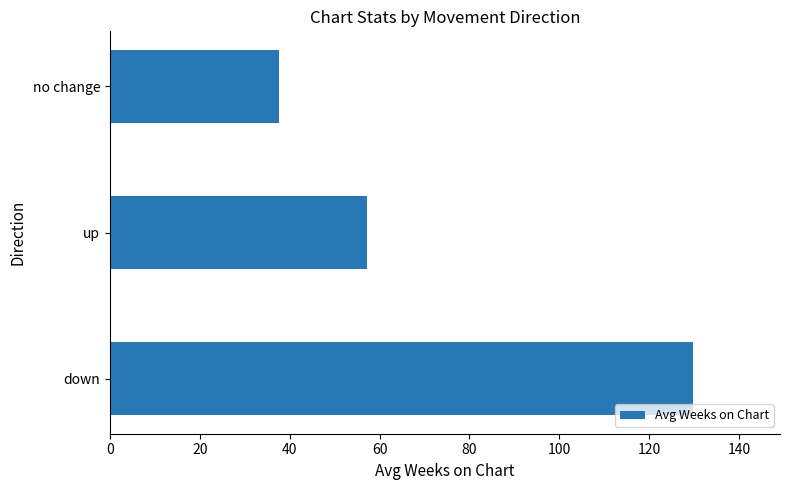

Does the chart contain any negative values?

No